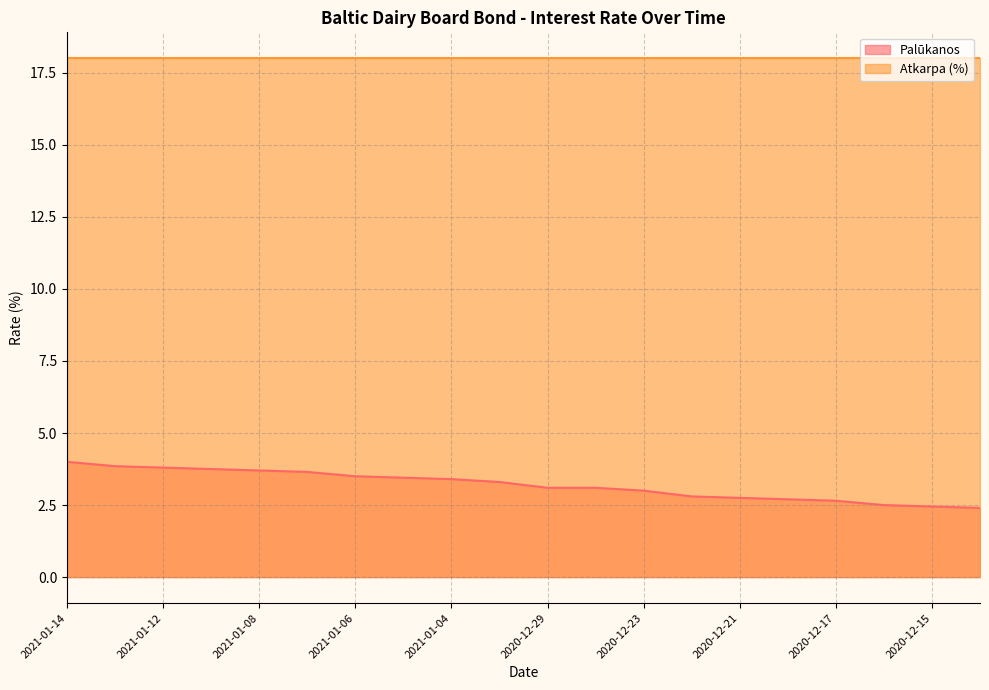

Rank the categories by value from lowest to highest.

2020-12-14, 2020-12-15, 2020-12-16, 2020-12-17, 2020-12-18, 2020-12-21, 2020-12-22, 2020-12-23, 2020-12-29, 2020-12-28, 2020-12-30, 2021-01-04, 2021-01-05, 2021-01-06, 2021-01-07, 2021-01-08, 2021-01-11, 2021-01-12, 2021-01-13, 2021-01-14